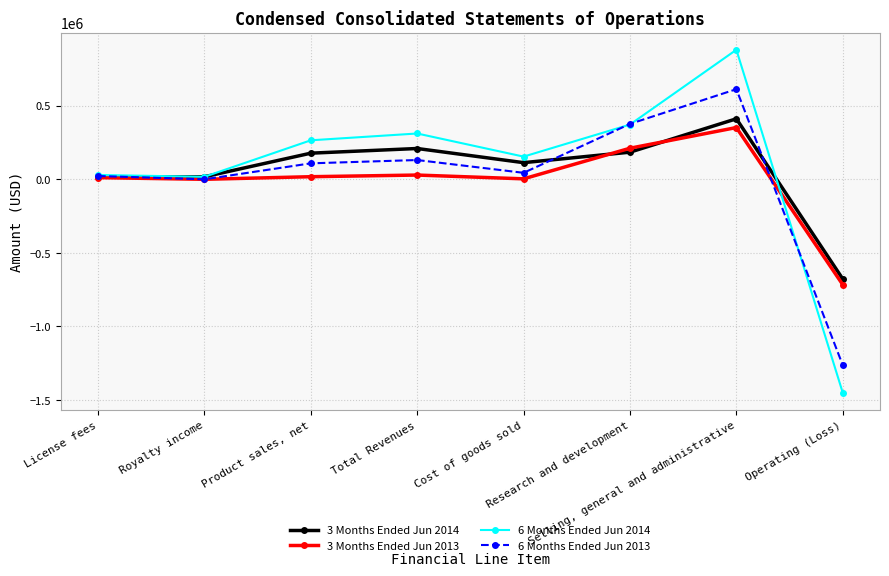

Which category has the highest value in the 6 Months Ended Jun 2014 series?

Selling, general and administrative